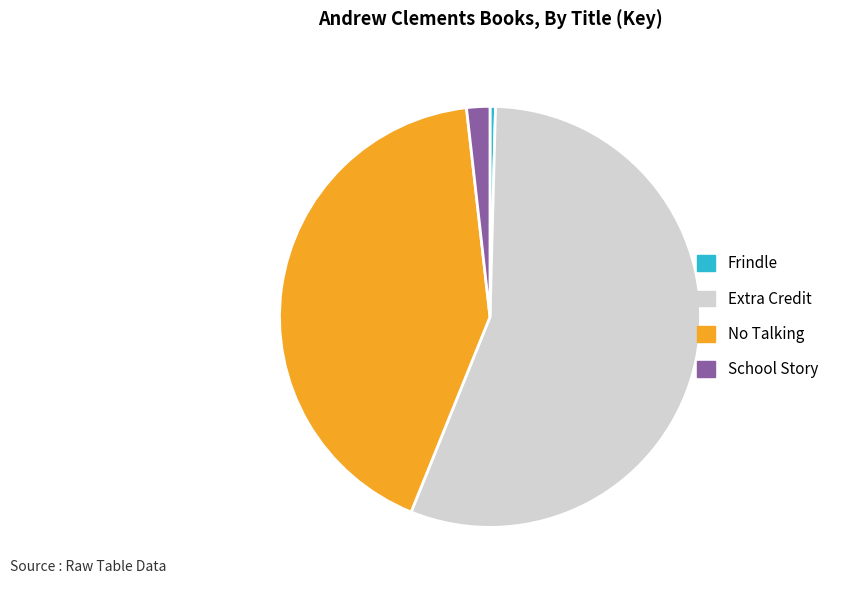

What is the majority slice?

Extra Credit